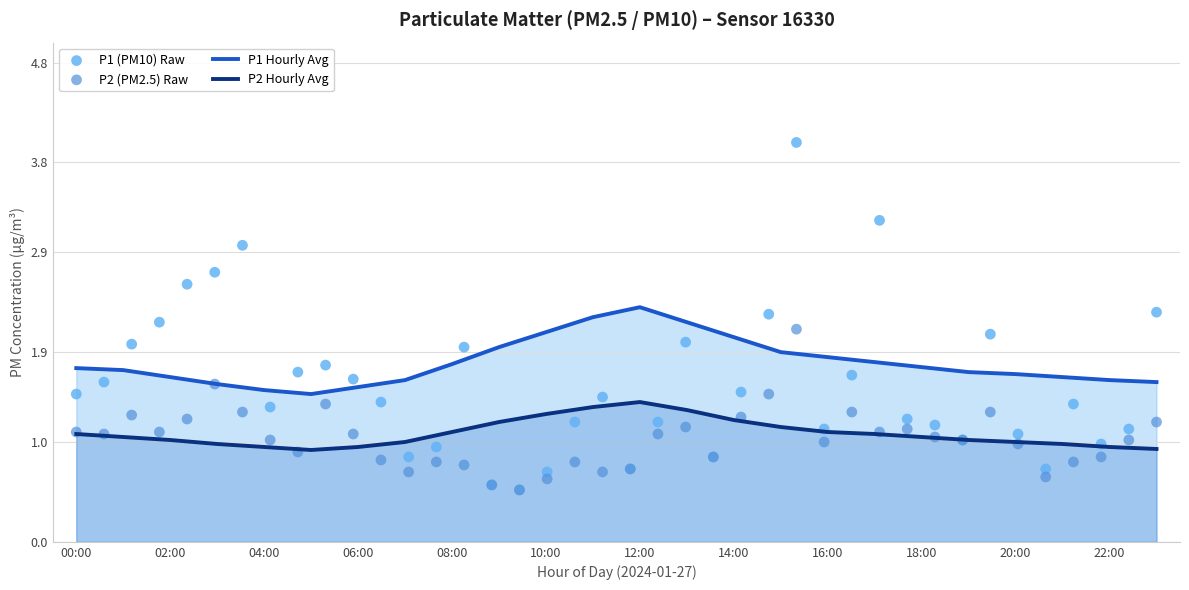

At which category is the sum across all series the highest?

12:00